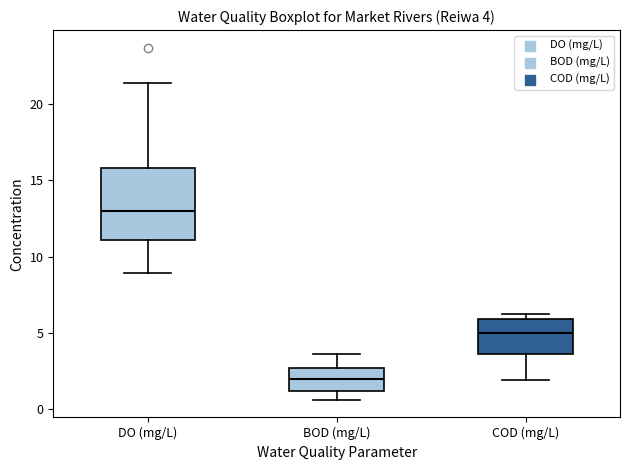

Which box is the tallest, from its lower edge to its upper edge?

DO (mg/L)